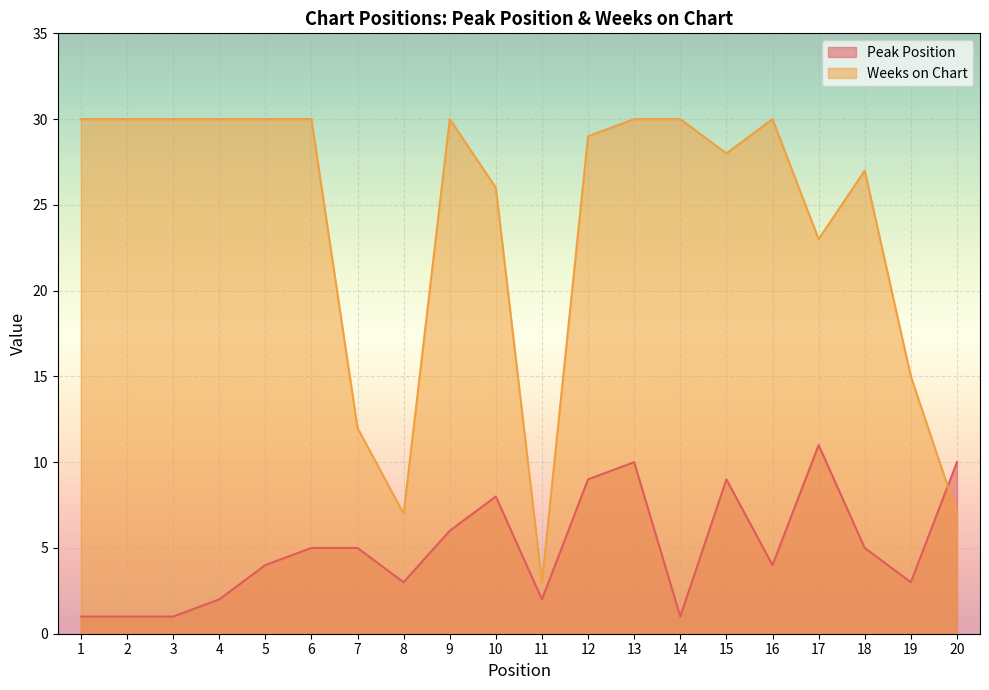

Rank the series by their maximum value, from lowest to highest.

Peak Position, Weeks on Chart